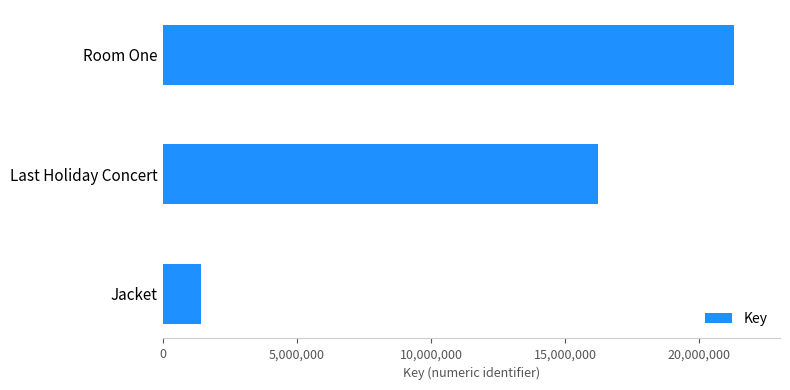

What is the label of the 3rd bar from the top?

Jacket